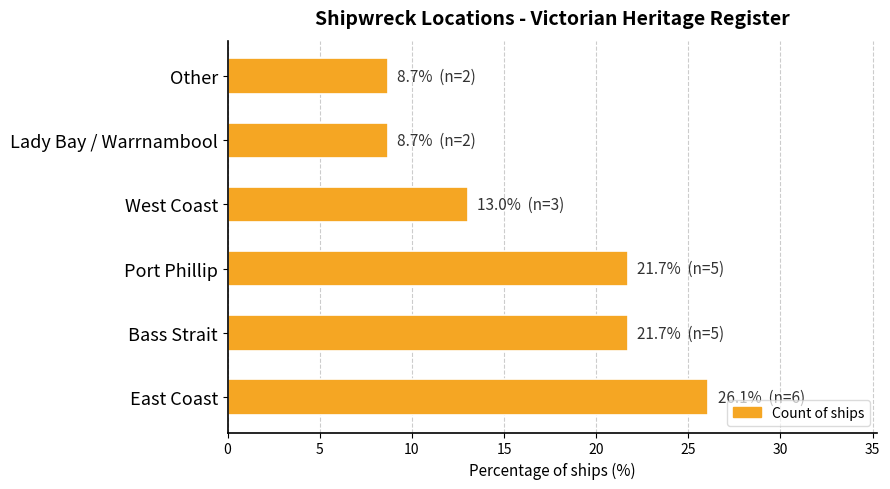

The chart shows a value of 21.7 at Bass Strait. True or false?

True